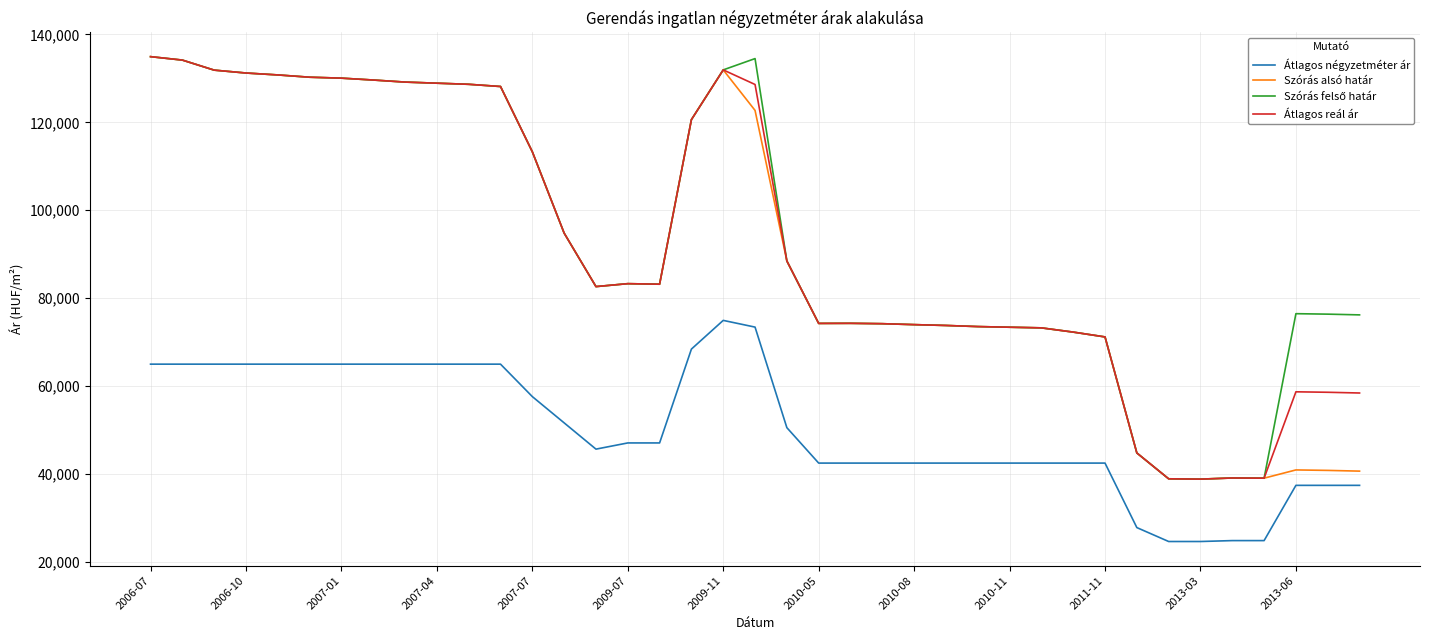

True or false: Átlagos négyzetméter ár and Szórás alsó határ cross at least once.

False